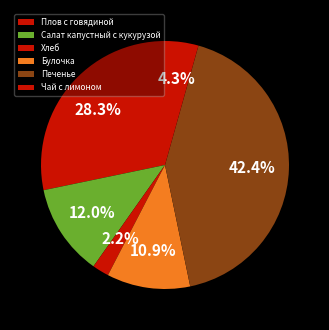

How many slices are in this pie chart?

6